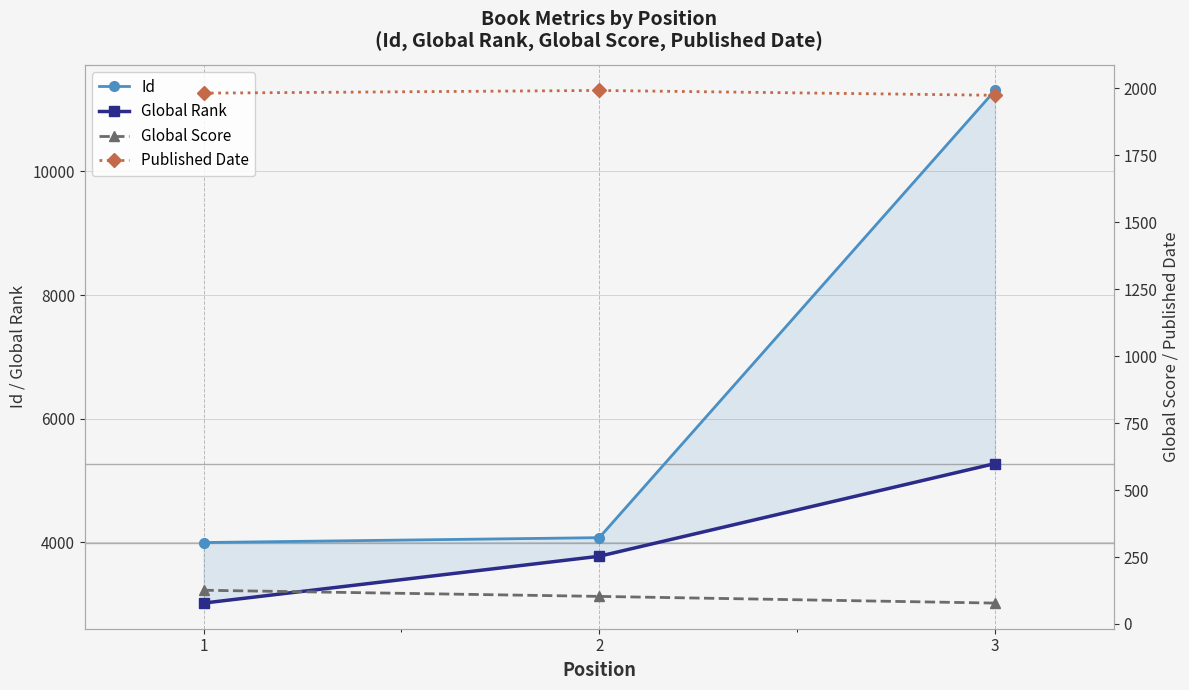

At which label does Global Rank reach its peak?

3